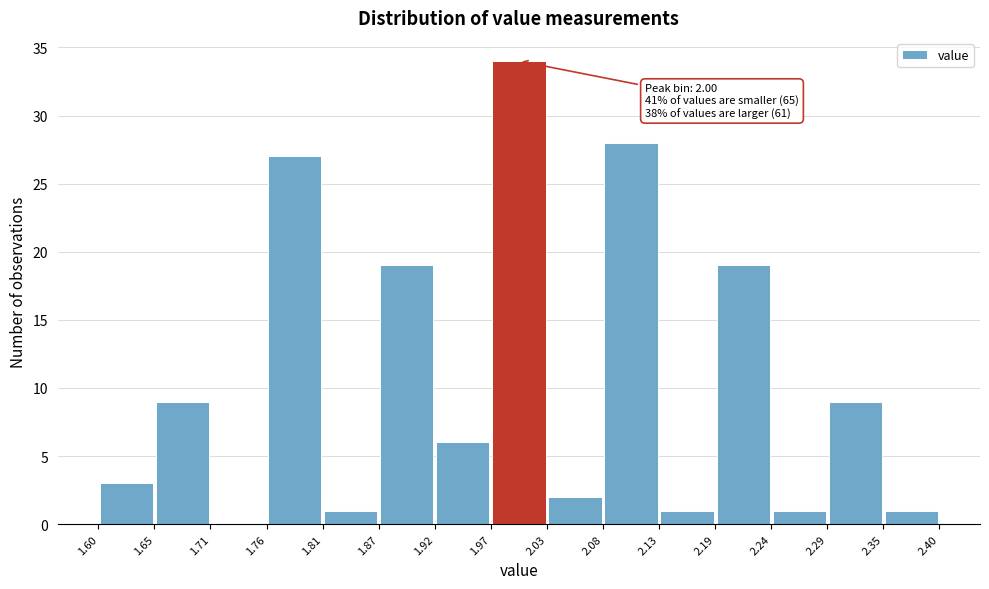

Which range on the x-axis has the tallest bar?

1.97 to 2.03